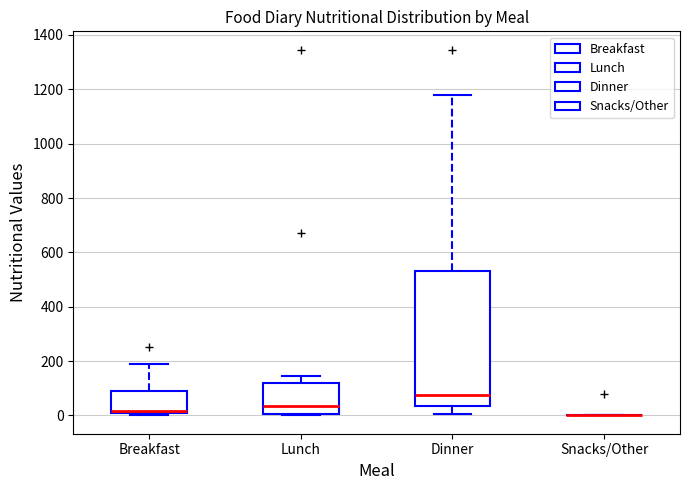

Reading left to right, transcribe this box plot: for each box, give where its median line is, the range the box spans, and where its two whiskers end, as read against the y-axis. The values are not printed on the chart, so give them approximately, as read against the axis.

Breakfast: median 20, box 0 to 80, whiskers 0 (just below the box's lower edge) to 200
Lunch: median 40, box 0 to 120, whiskers 0 to 140
Dinner: median 80, box 40 to 540, whiskers 0 to 1180
Snacks/Other: box collapsed to a line at 0, whiskers 0 to 0